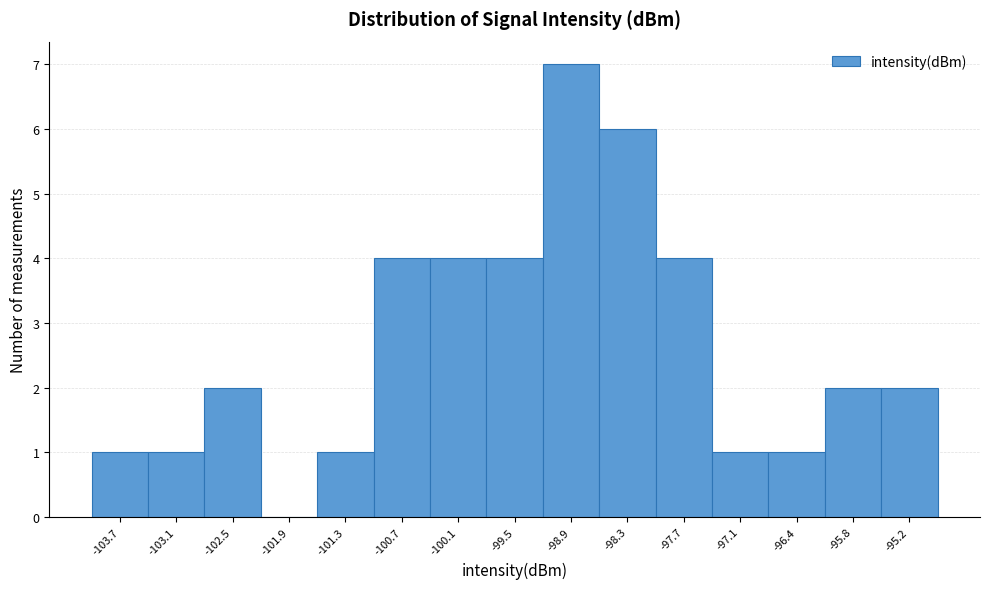

Reading left to right, what are all the values shown in this chart?

-103.7=1	-103.1=1	-102.5=2	-101.9=0	-101.3=1	-100.7=4	-100.1=4	-99.5=4	-98.9=7	-98.3=6	-97.7=4	-97.1=1	-96.4=1	-95.8=2	-95.2=2